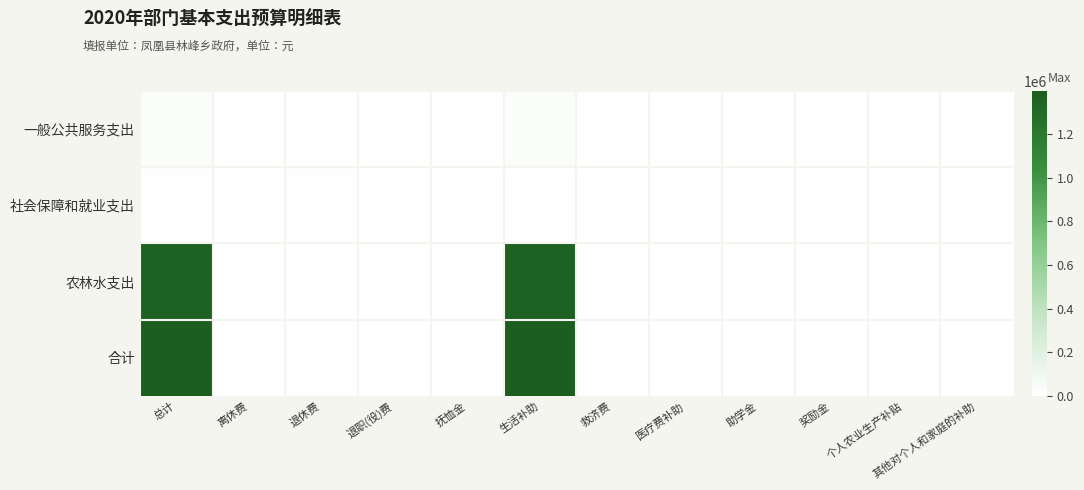

Reading right to left, extract all data points from this chart.

一般公共服务支出: 其他对个人和家庭的补助=0	个人农业生产补贴=0	奖励金=0	助学金=0	医疗费补助=0	救济费=0	生活补助=28992	抚恤金=0	退职(役)费=0	退休费=0	离休费=0	总计=28992
社会保障和就业支出: 其他对个人和家庭的补助=0	个人农业生产补贴=0	奖励金=0	助学金=0	医疗费补助=0	救济费=0	生活补助=0	抚恤金=0	退职(役)费=0	退休费=5760	离休费=0	总计=5760
农林水支出: 其他对个人和家庭的补助=0	个人农业生产补贴=0	奖励金=0	助学金=0	医疗费补助=0	救济费=0	生活补助=1362700	抚恤金=0	退职(役)费=0	退休费=0	离休费=0	总计=1362700
合计: 其他对个人和家庭的补助=0	个人农业生产补贴=0	奖励金=0	助学金=0	医疗费补助=0	救济费=0	生活补助=1391692	抚恤金=0	退职(役)费=0	退休费=5760	离休费=0	总计=1397452